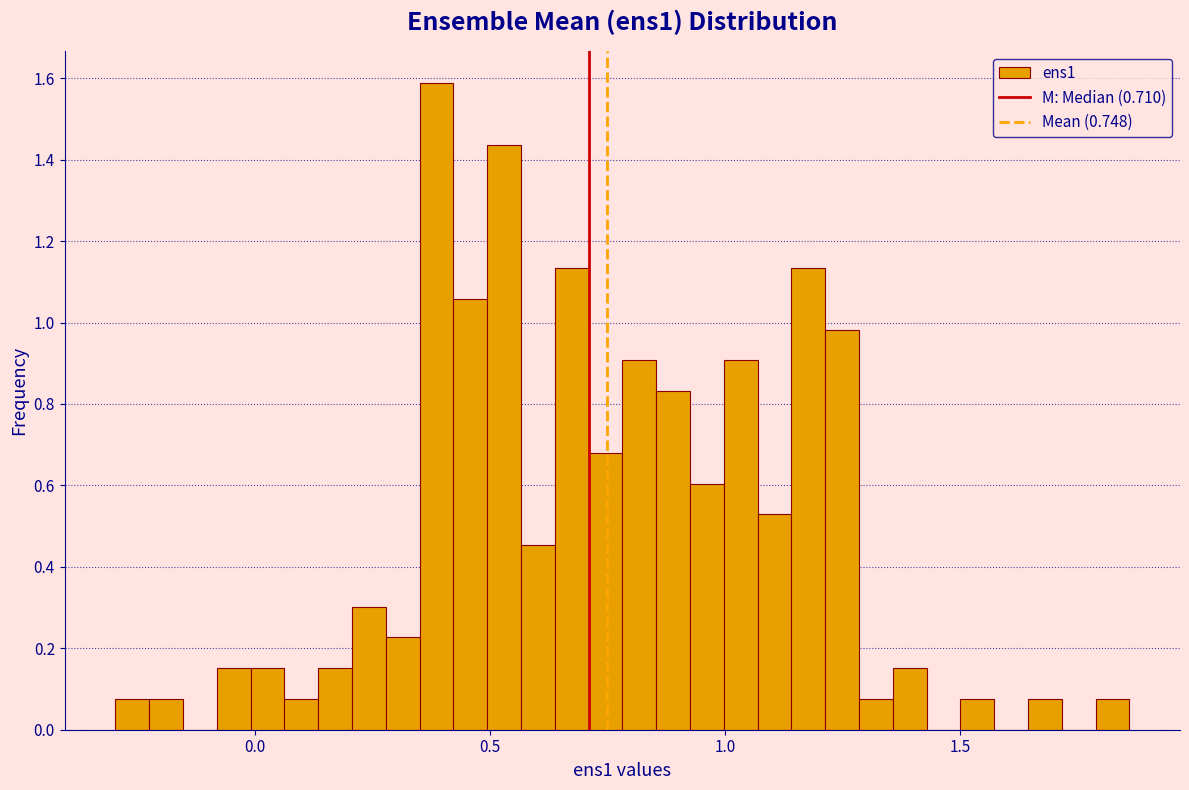

Read against the x-axis, roughly where is the centre of the tallest bar?

0.40